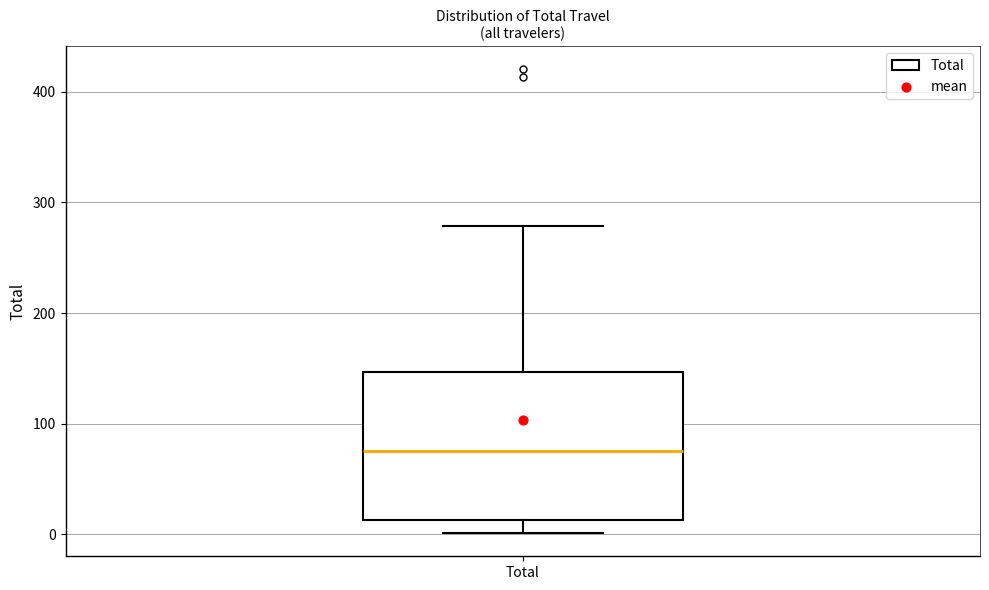

Where is the lower edge of the box for Total on the y-axis? The values are not printed on the chart, so give them approximately, as read against the axis.

10